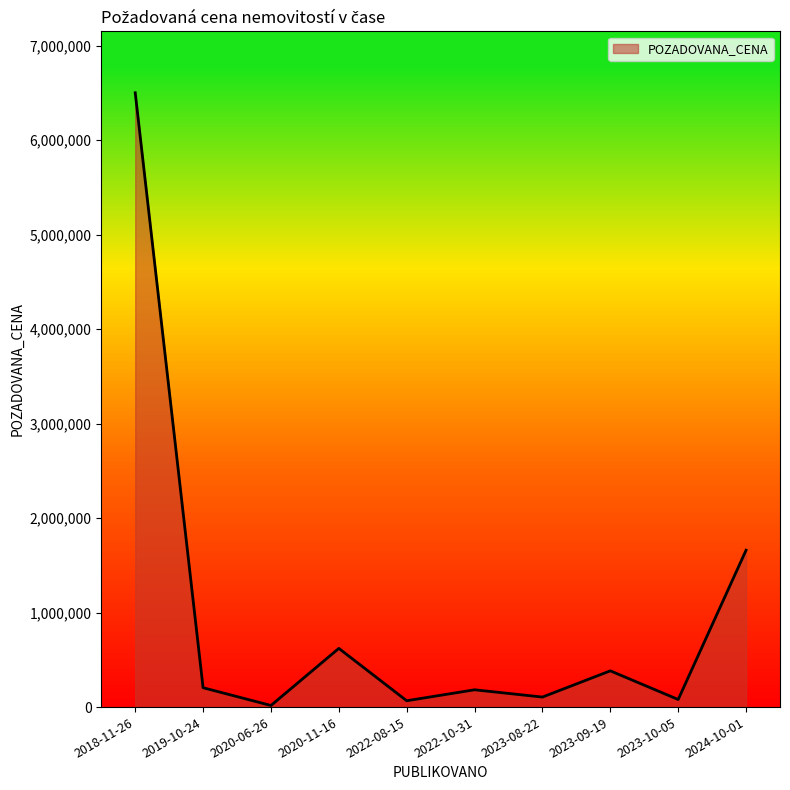

How many interior local valleys (lower than both neighbors) does the data have?

4